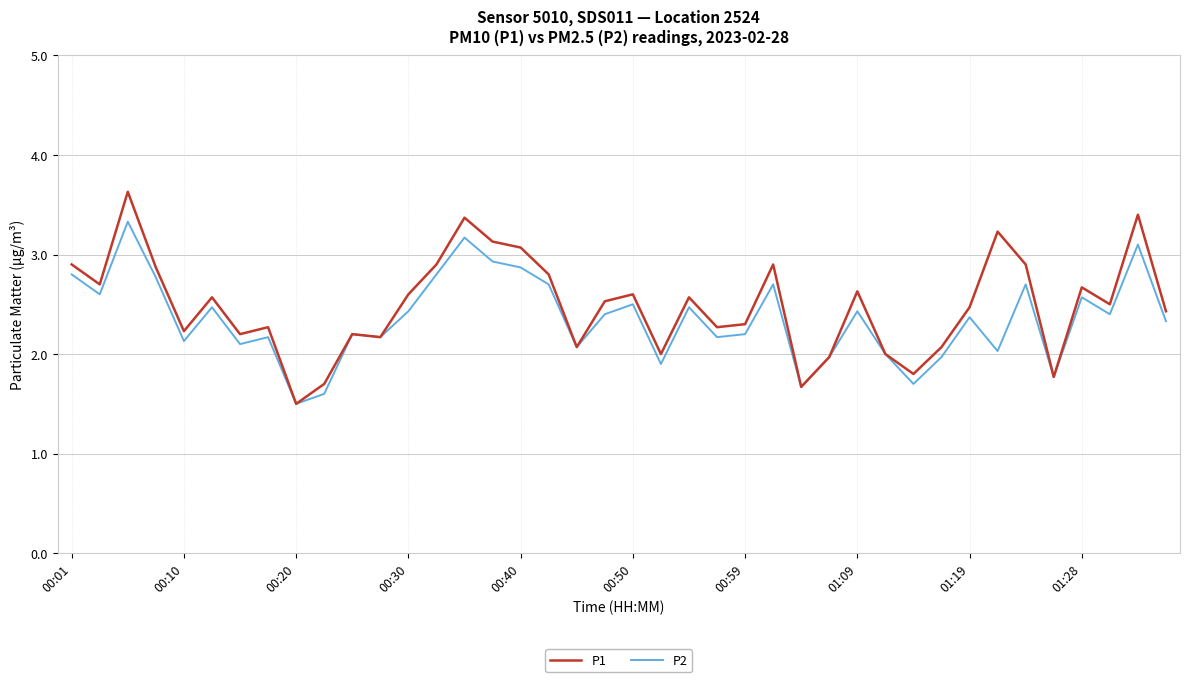

List the series in order of their peak value, highest first.

P1, P2